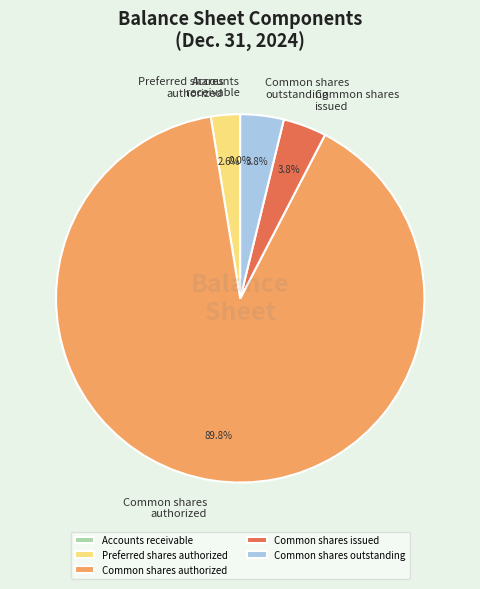

What is the majority slice?

Common shares authorized